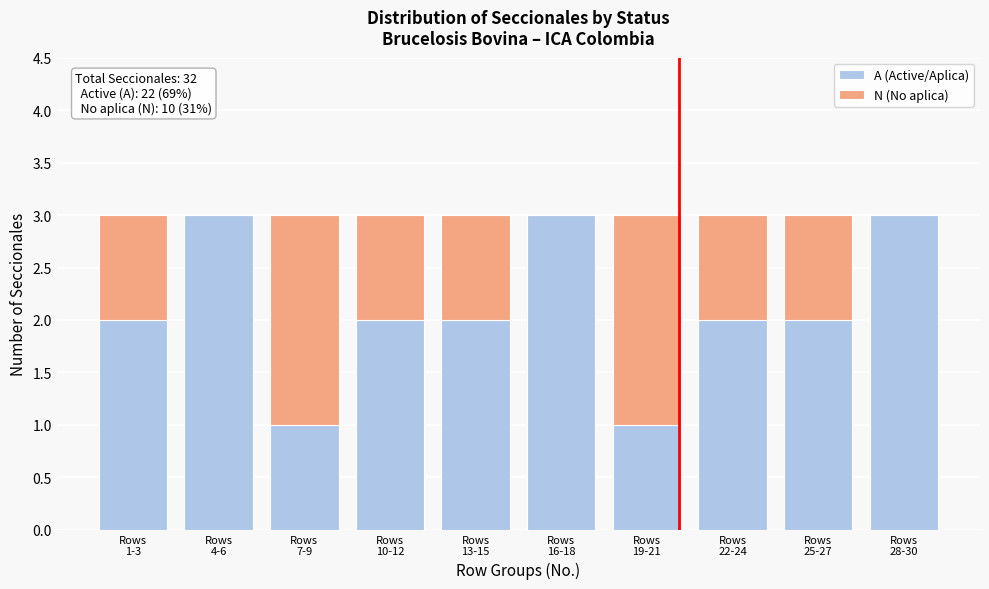

How many categories are shown in the chart?

10